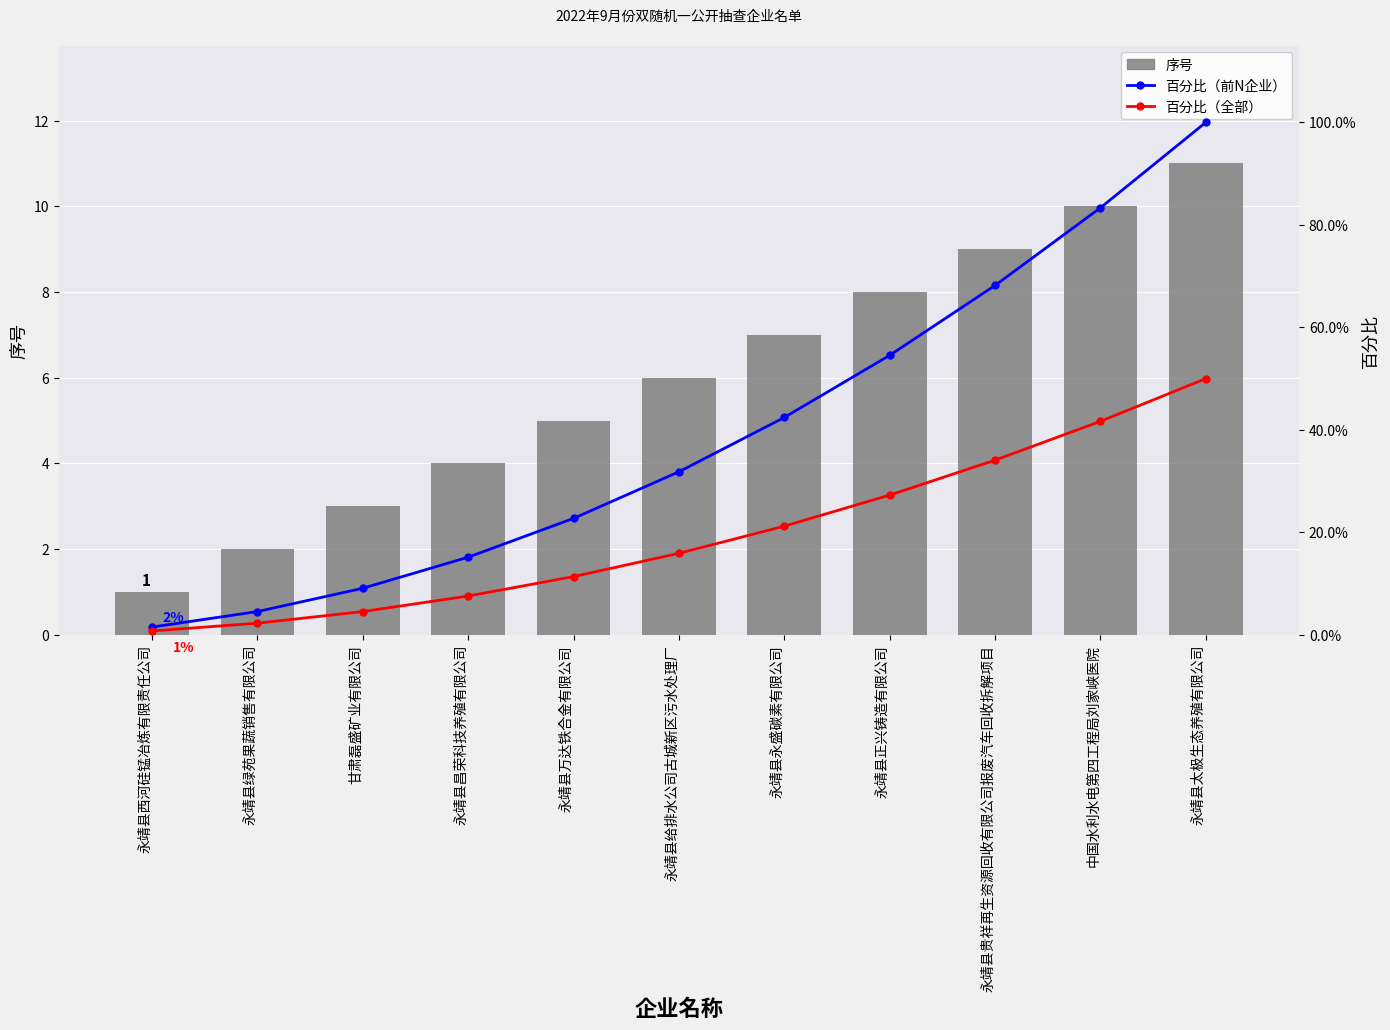

Which series has the largest total across all categories?

百分比（前N企业）